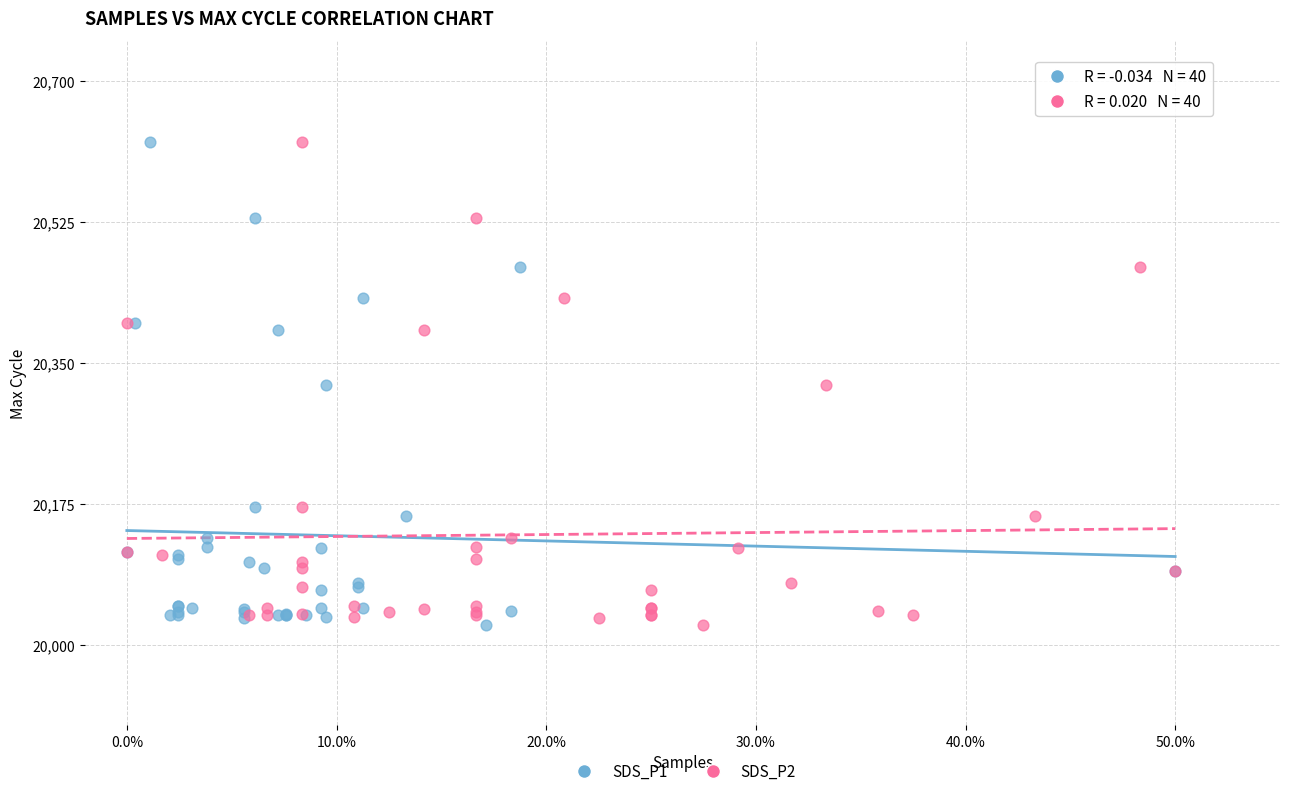

What are all the series names shown in the legend?

SDS_P1, SDS_P2